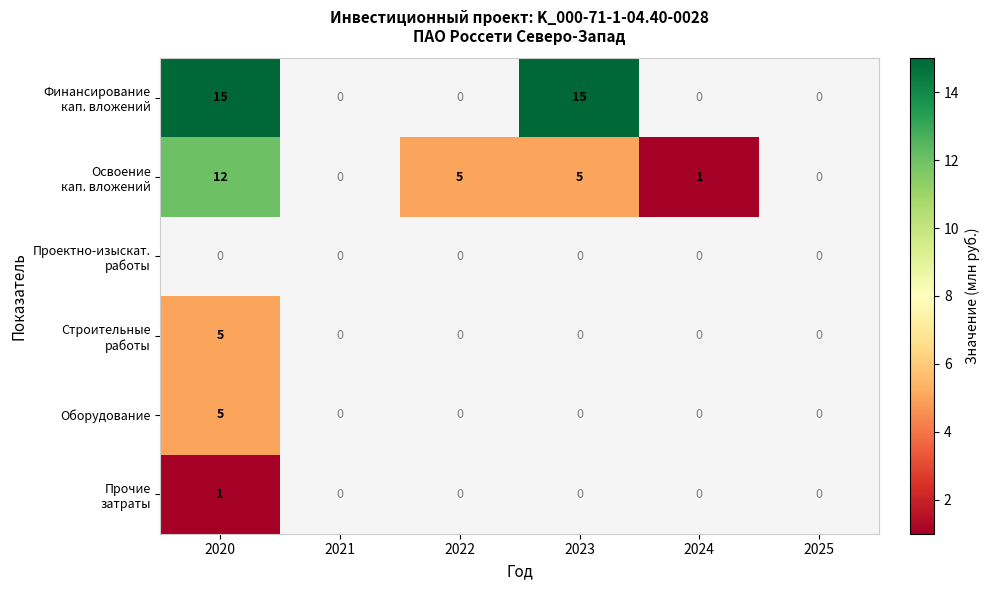

How many data points does each series have?

6